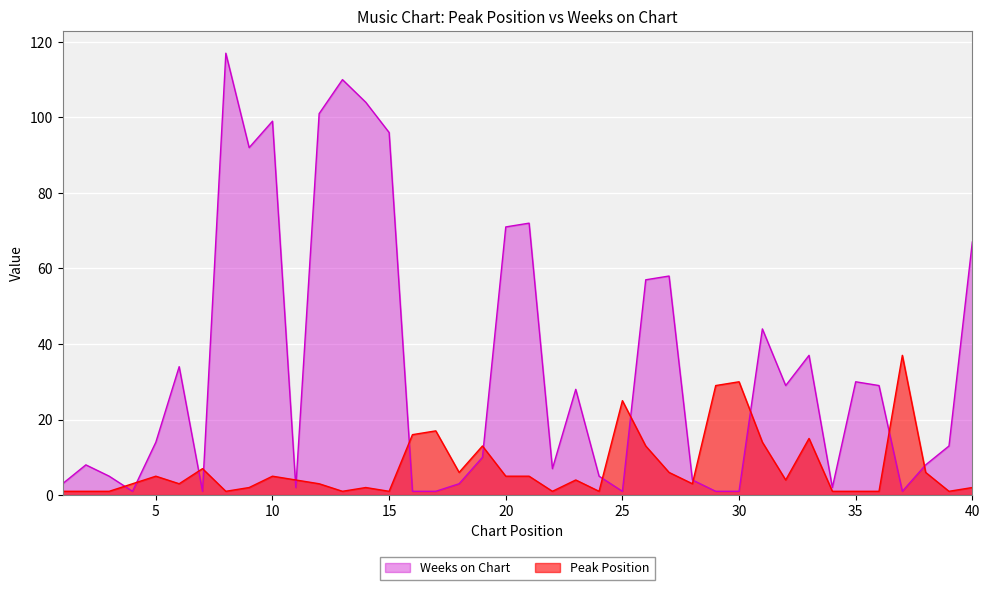

Is it true that Peak Position equals 14 at 31?

True